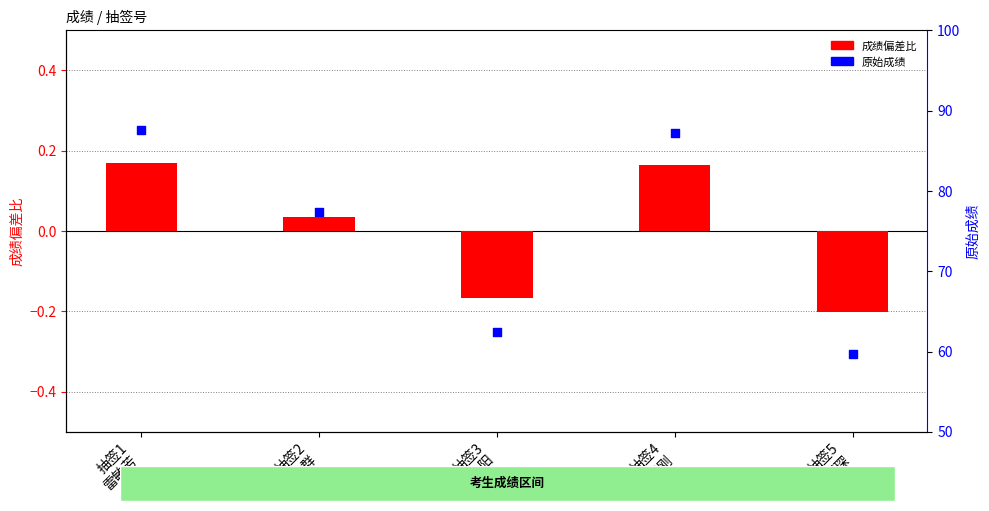

What are all the series names shown in the legend?

成绩偏差比, 原始成绩